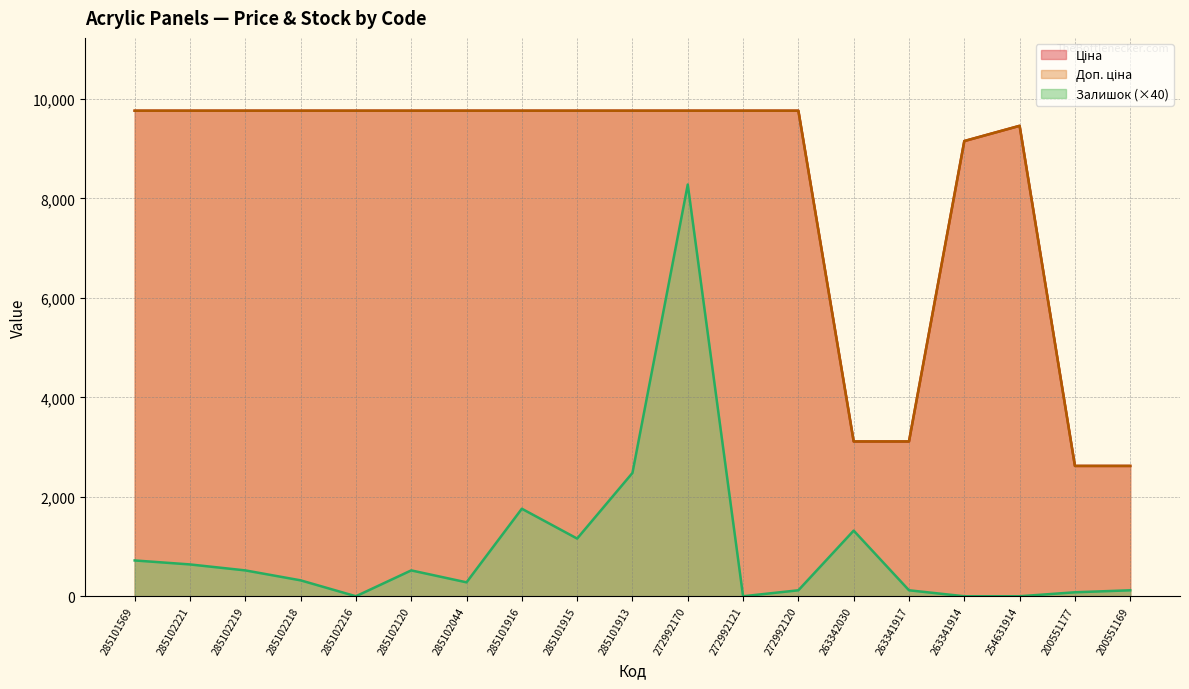

Where is Залишок nearest to the value 4140?

285101913